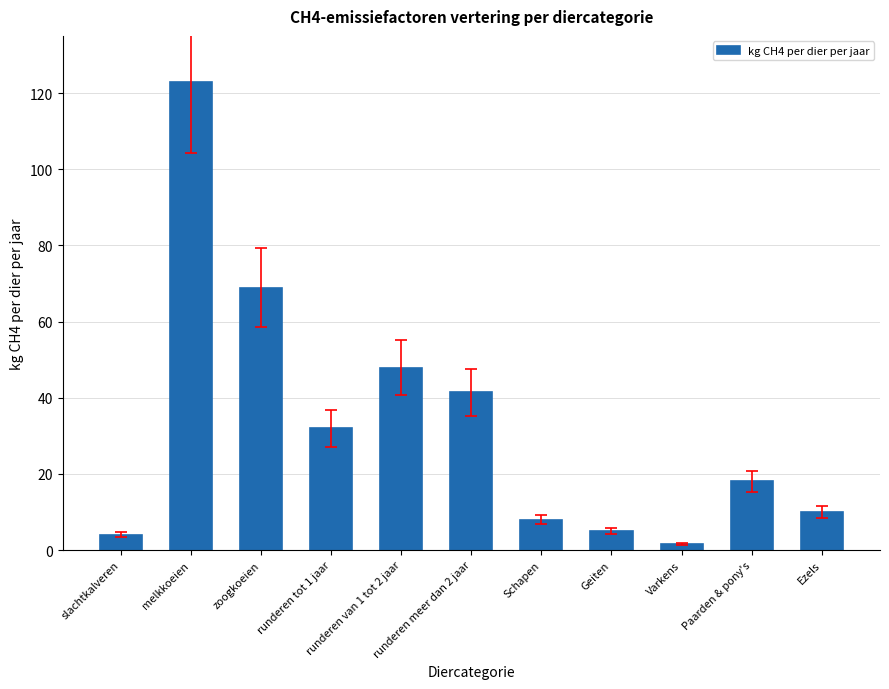

Reading left to right, what are all the values shown in this chart?

slachtkalveren=4.1	melkkoeien=122.8	zoogkoeien=68.9	runderen tot 1 jaar=31.9	runderen van 1 tot 2 jaar=47.8	runderen meer dan 2 jaar=41.4	Schapen=8.0	Geiten=5.0	Varkens=1.5	Paarden & pony's=18.0	Ezels=10.0